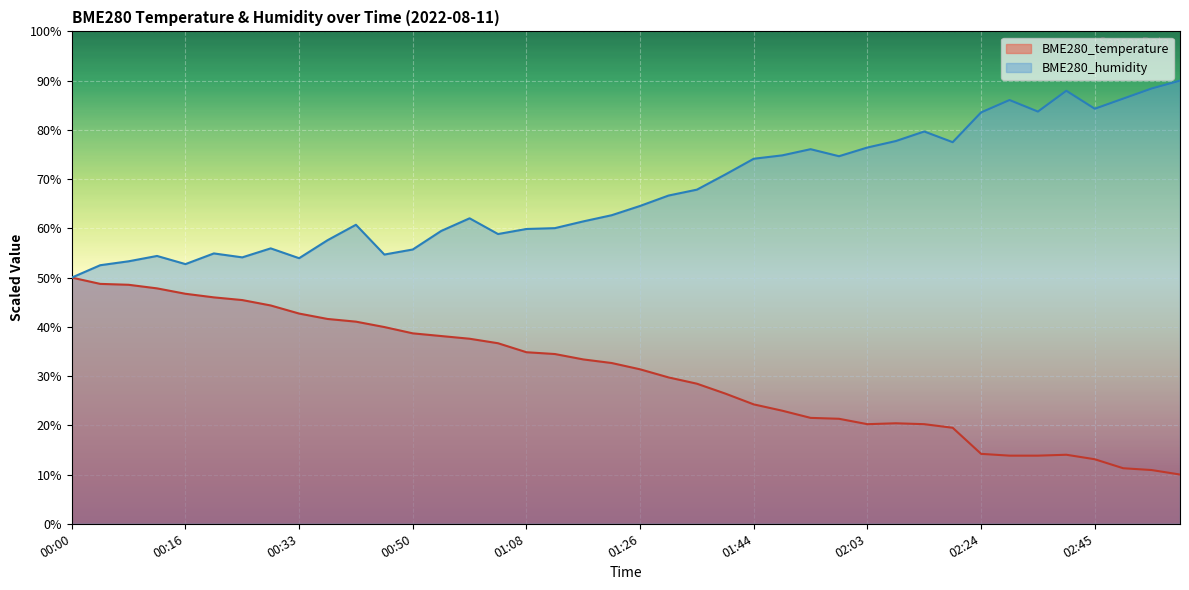

Is this an area chart (filled region under the line)?

No